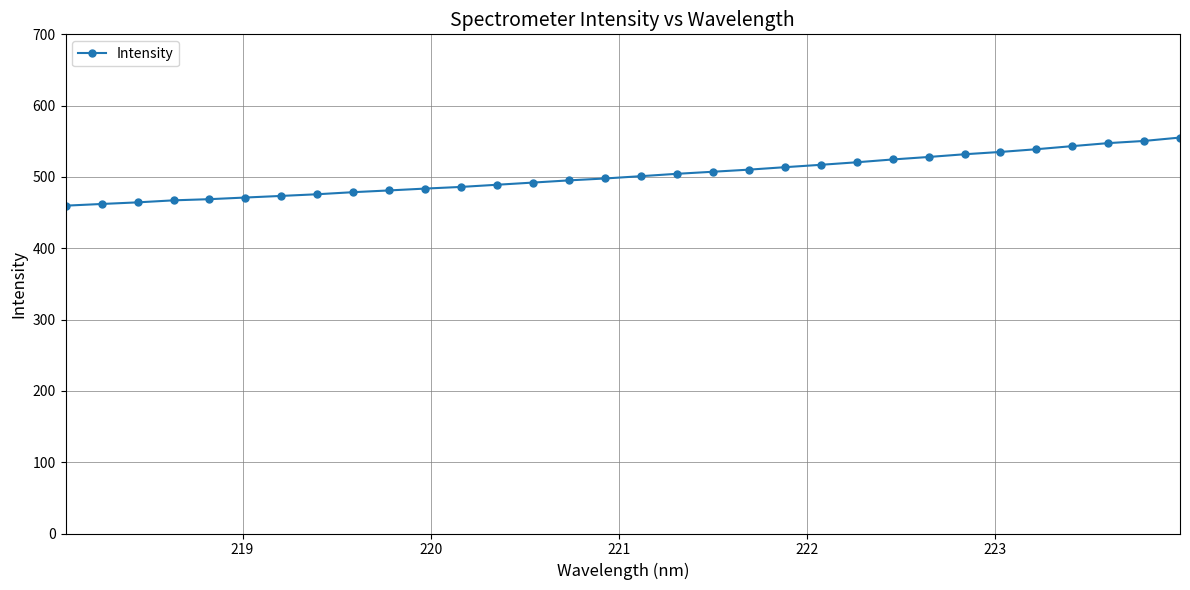

What is the value of the 15th point from the left?

495.2